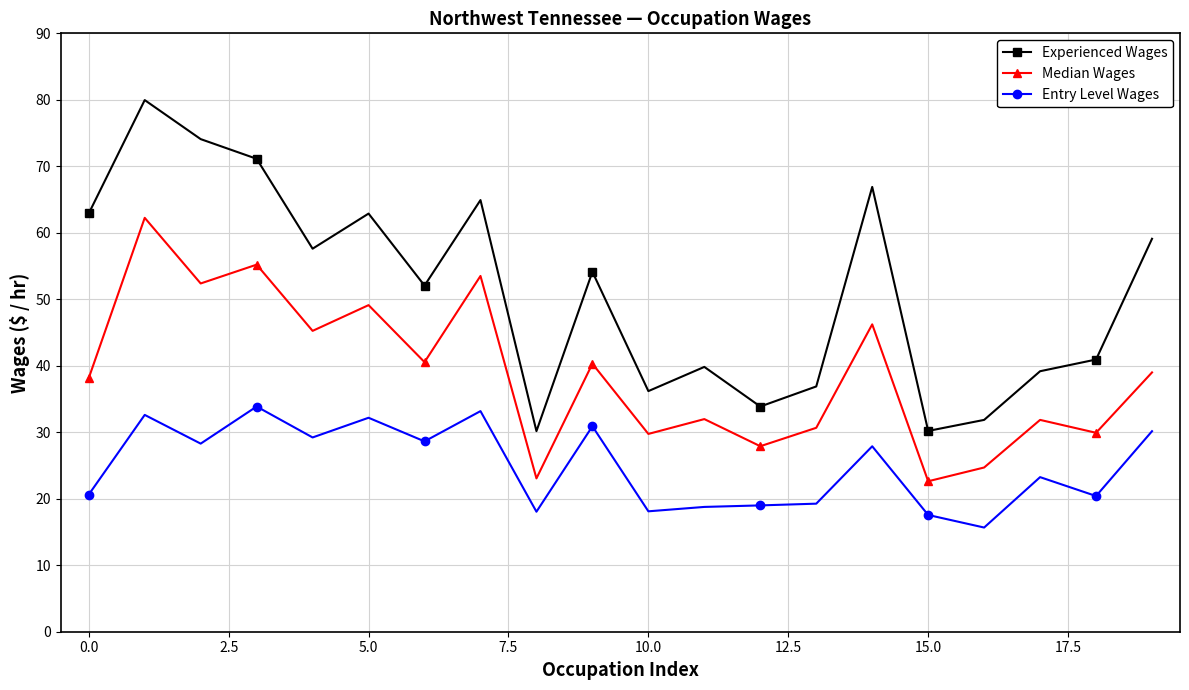

True or false: Entry Level Wages and Experienced Wages cross at least once.

False